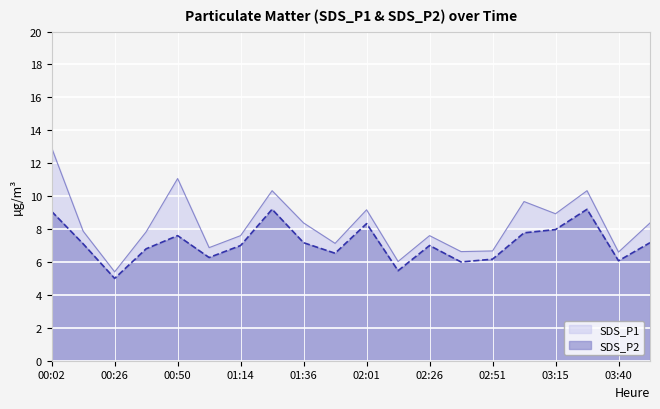

What position from the left is 02:26?

13